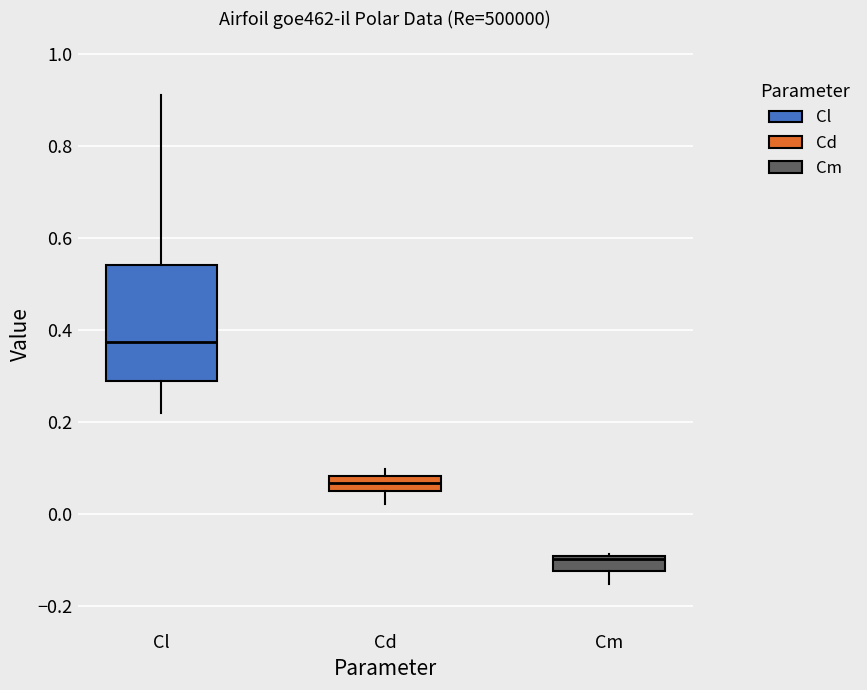

Which box's median line is the highest?

Cl